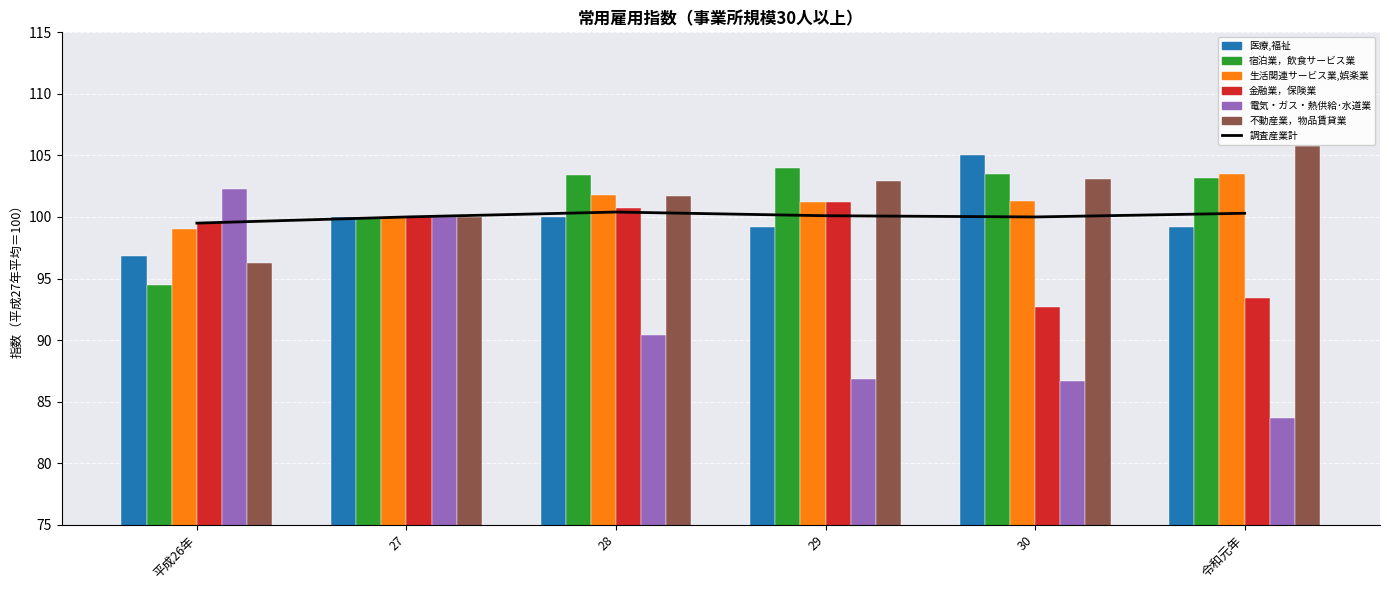

Are the bars grouped side by side (vs. stacked)?

Yes